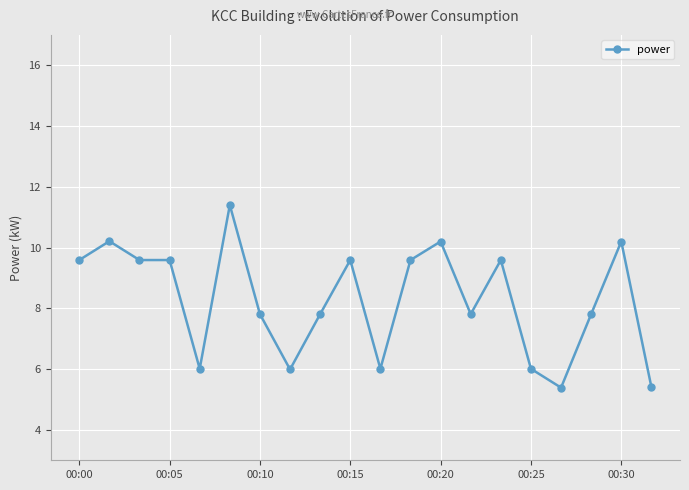

What is the average value?

8.3